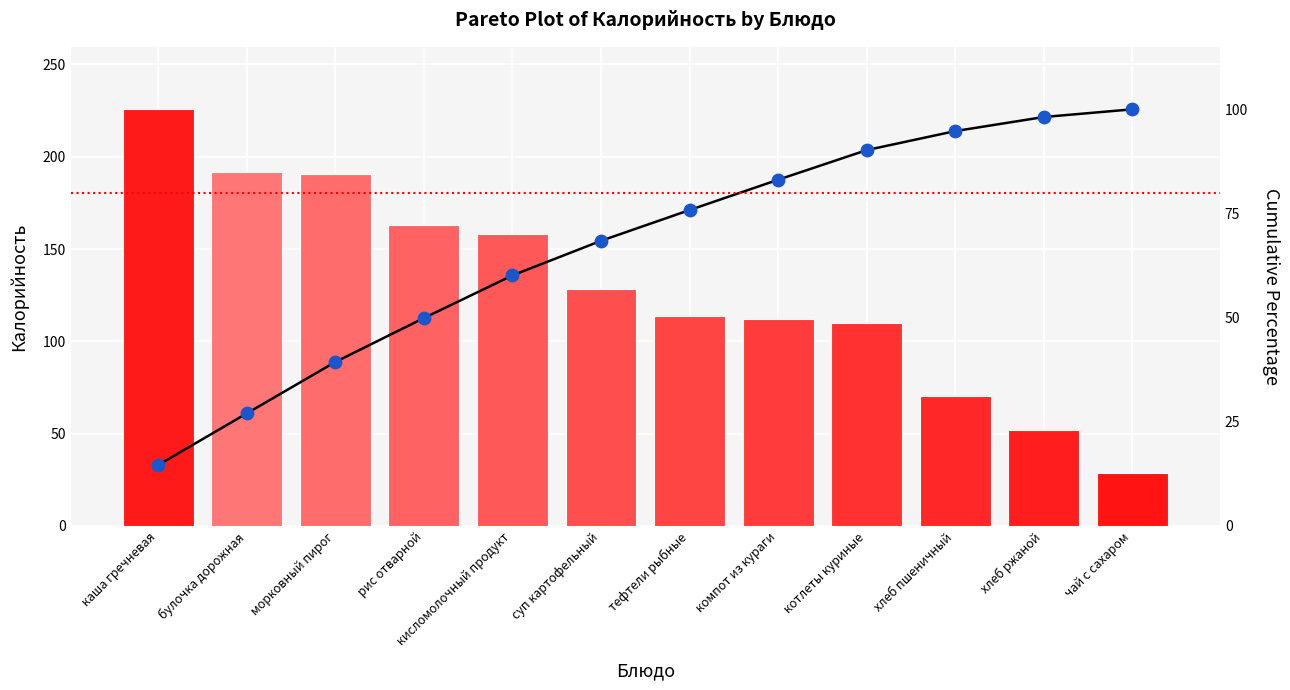

Which series reaches the minimum Y coordinate?

Cumulative %